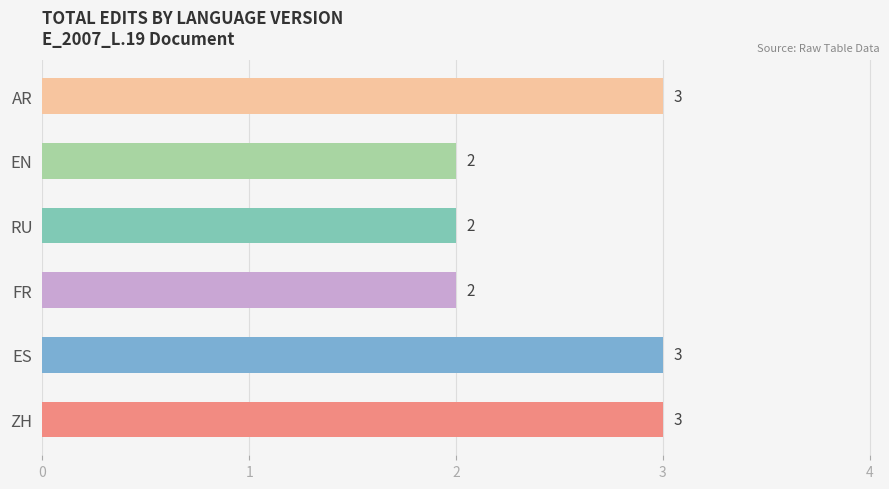

At which label is AR closest to 0?

RU